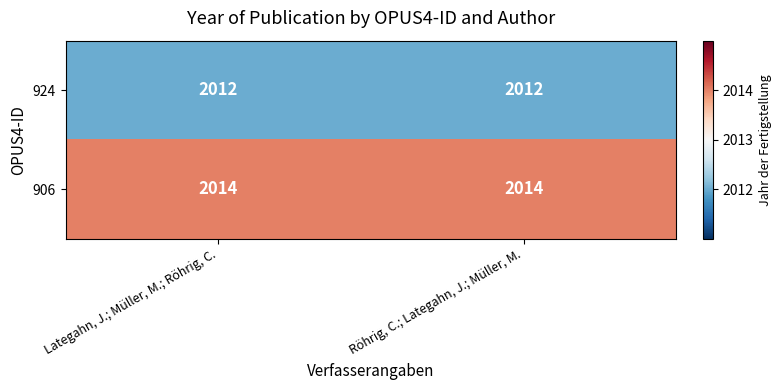

Rank the series by their maximum value, from lowest to highest.

924, 906